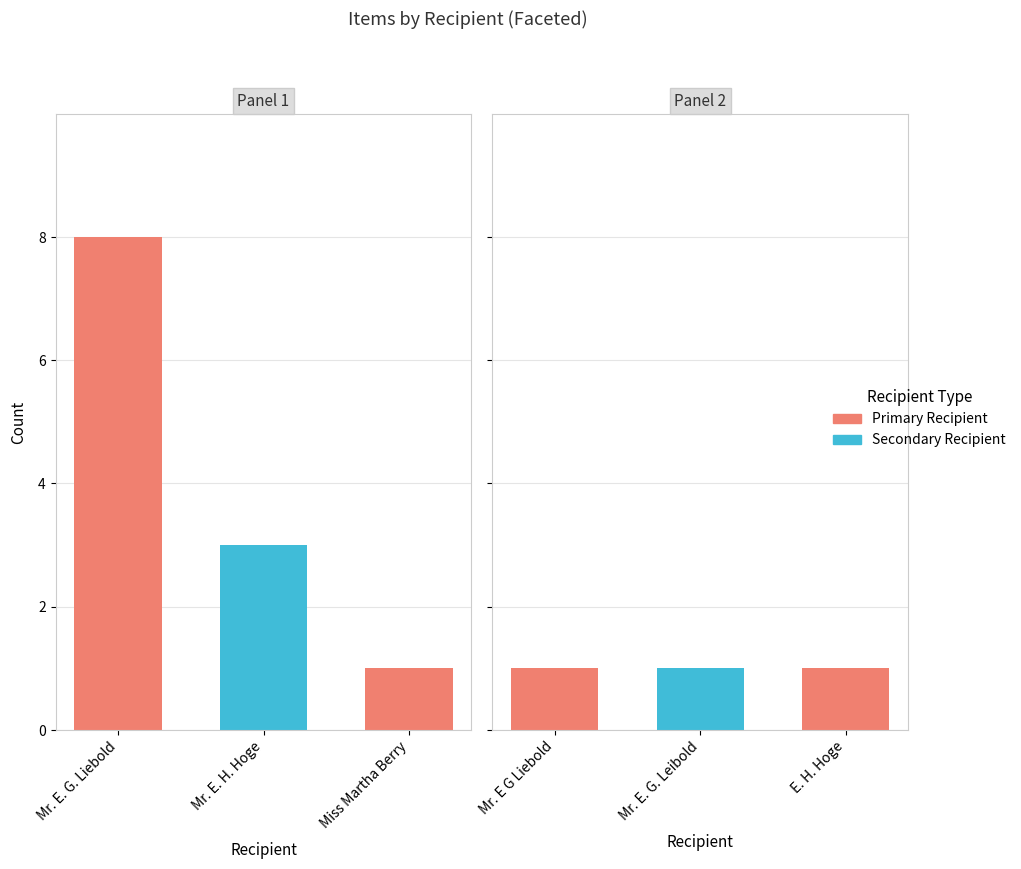

Reading left to right, what are all the values shown in this chart?

Mr. E. G. Liebold=8	Mr. E. H. Hoge=3	Miss Martha Berry=1	Mr. E G Liebold=1	Mr. E. G. Leibold=1	E. H. Hoge=1